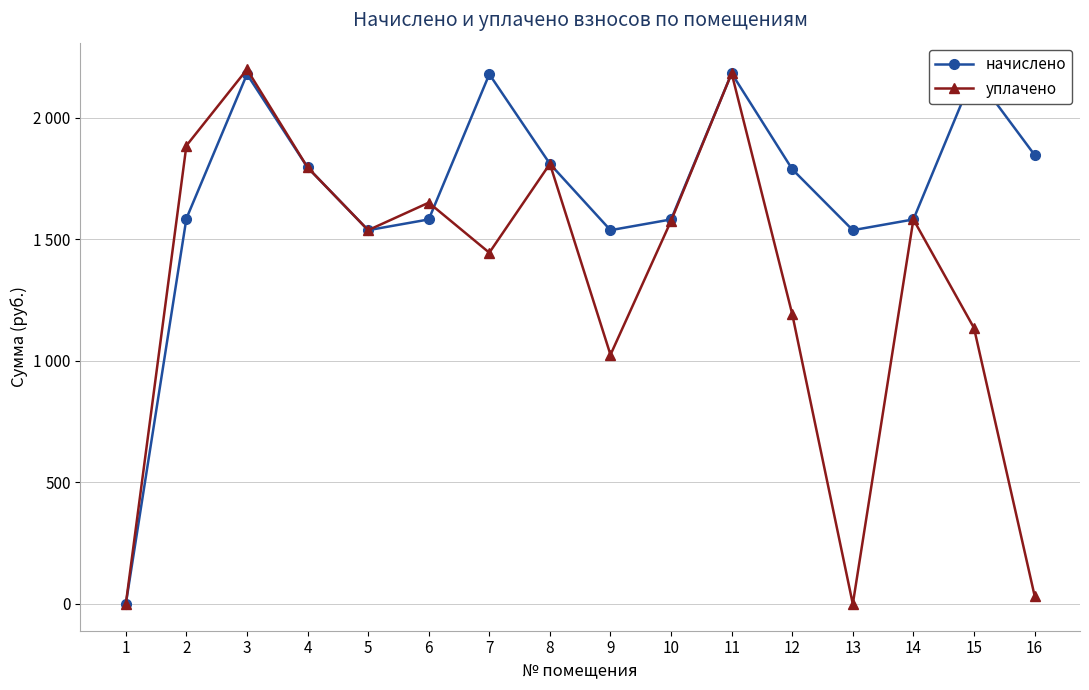

Where does the начислено series first go above 1788?

3